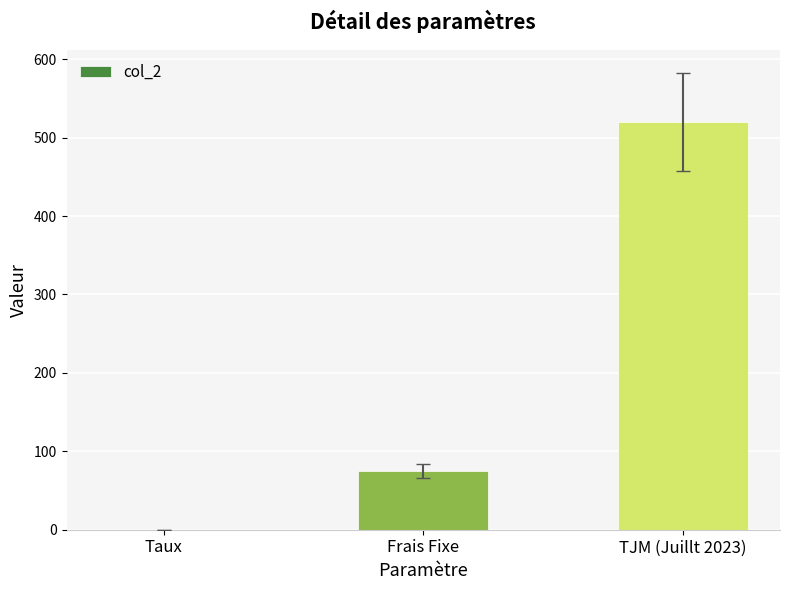

What is the sum of all values?

595.1